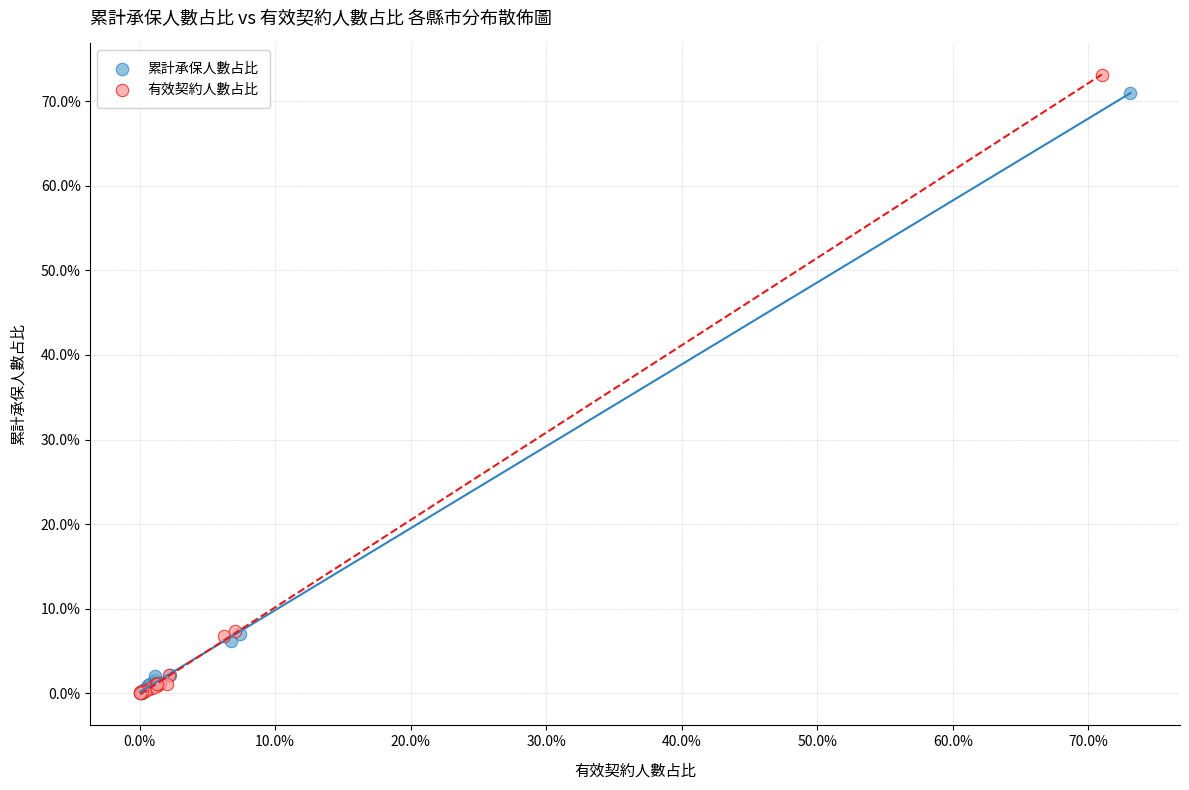

Which series has the widest spread of Y values?

有效契約人數占比